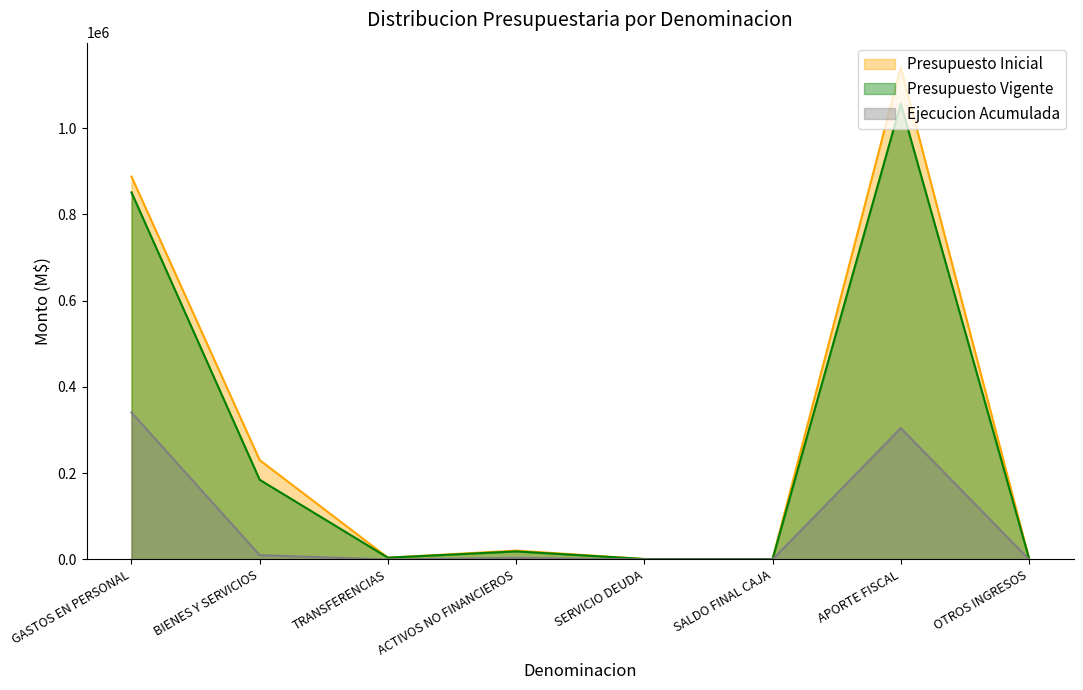

What is the difference between the second highest and minimum values in the Presupuesto Vigente series?

850077